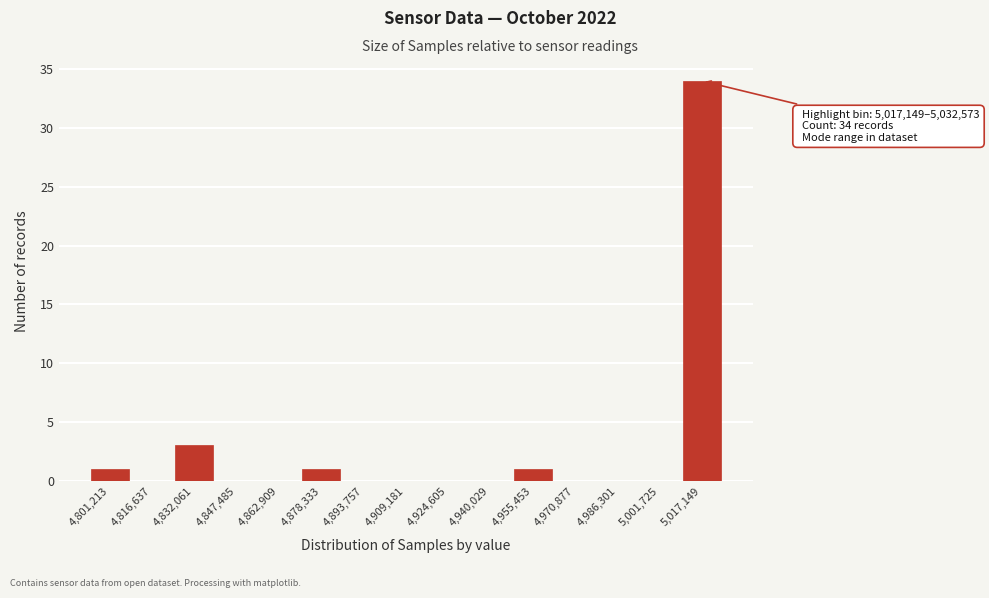

Reading left to right, list all the values displayed in this chart.

4,801,213=1	4,816,637=0	4,832,061=3	4,847,485=0	4,862,909=0	4,878,333=1	4,893,757=0	4,909,181=0	4,924,605=0	4,940,029=0	4,955,453=1	4,970,877=0	4,986,301=0	5,001,725=0	5,017,149=34